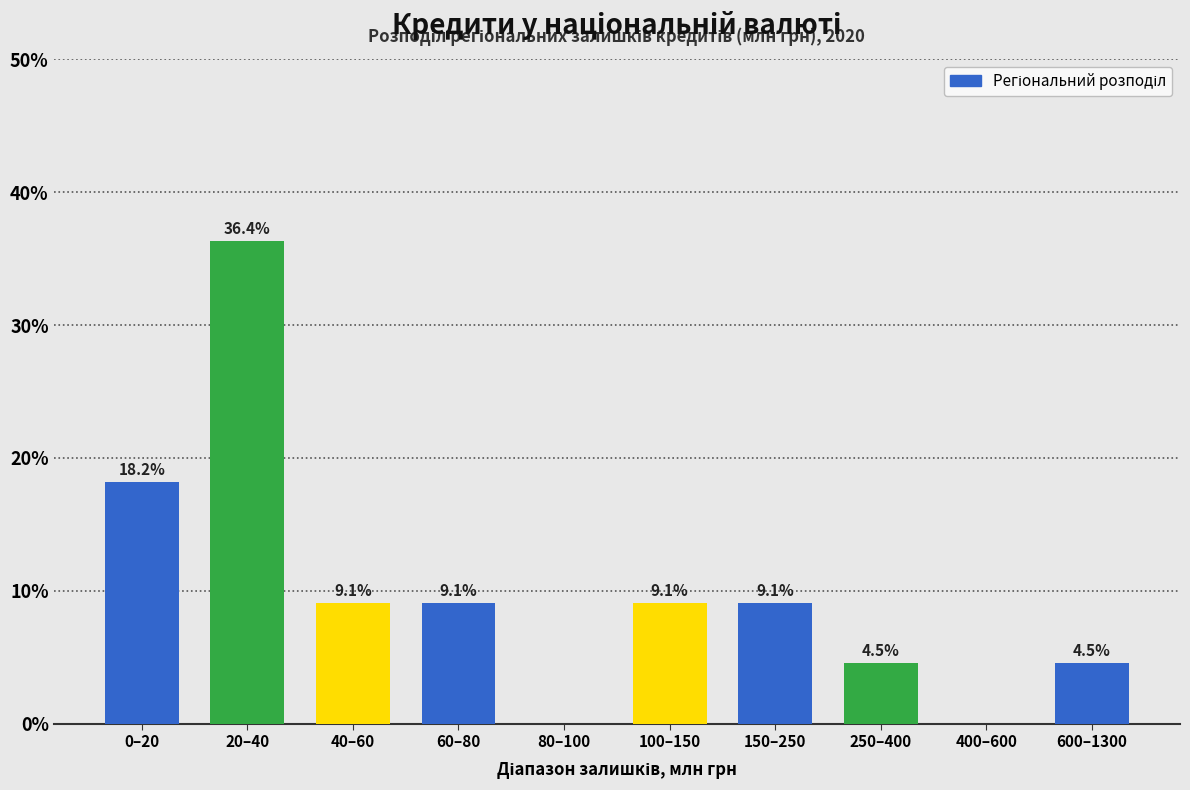

Reading left to right, transcribe all the data shown in this chart.

0–20=18.2	20–40=36.4	40–60=9.1	60–80=9.1	80–100=0.0	100–150=9.1	150–250=9.1	250–400=4.5	400–600=0.0	600–1300=4.5